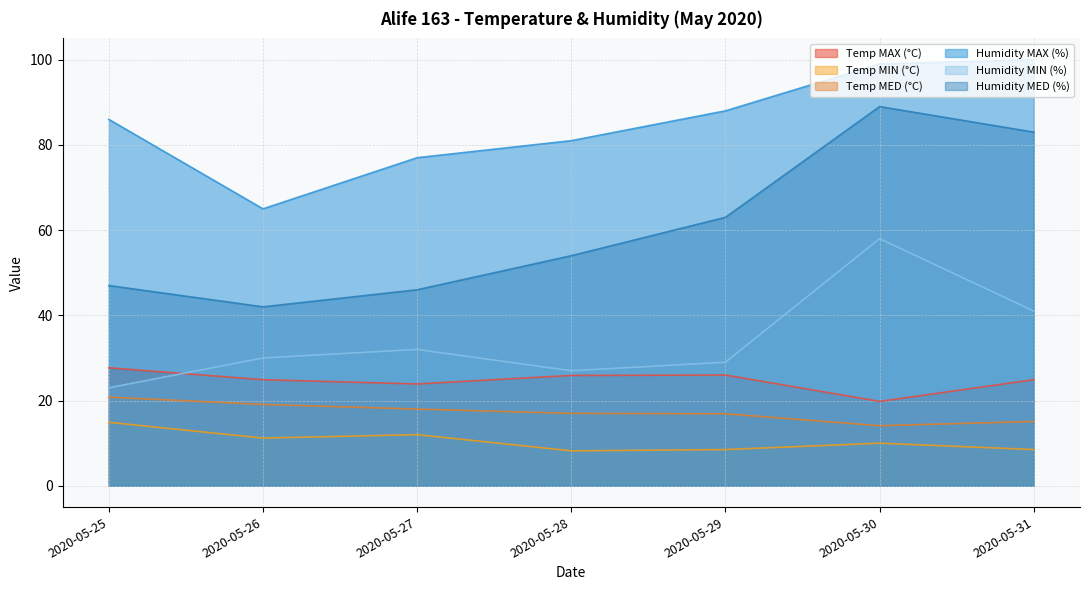

The Humidity MED (%) series shows 46.0 at 2020-05-27. True or false?

True